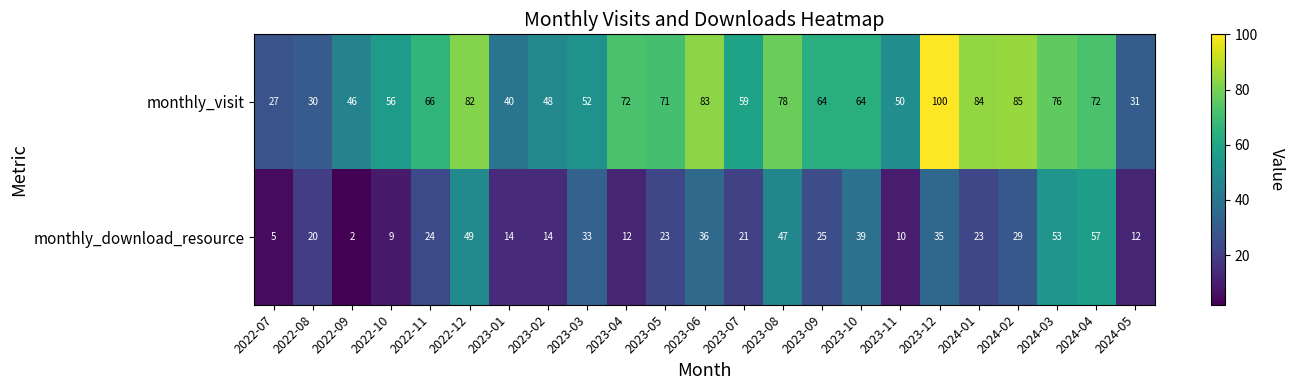

List the series in order of their peak value, lowest first.

monthly_download_resource, monthly_visit